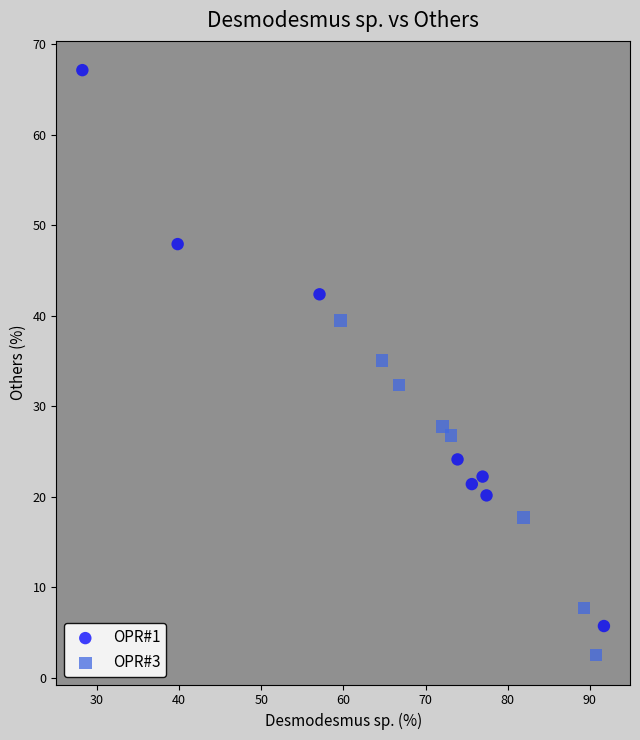

Which series contains the highest Y value?

OPR#1